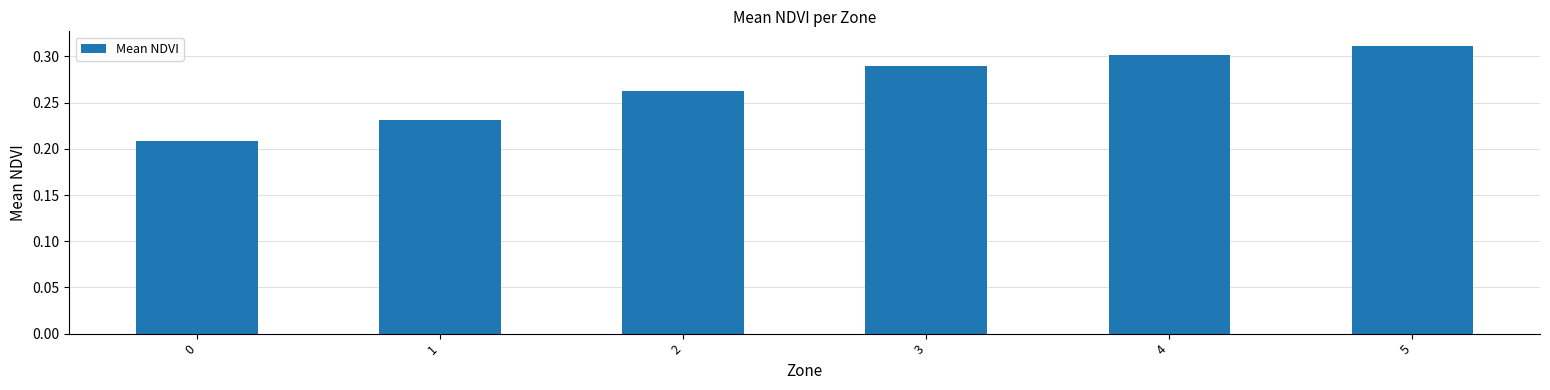

What is the sum of the values at 3 and 5?

0.6